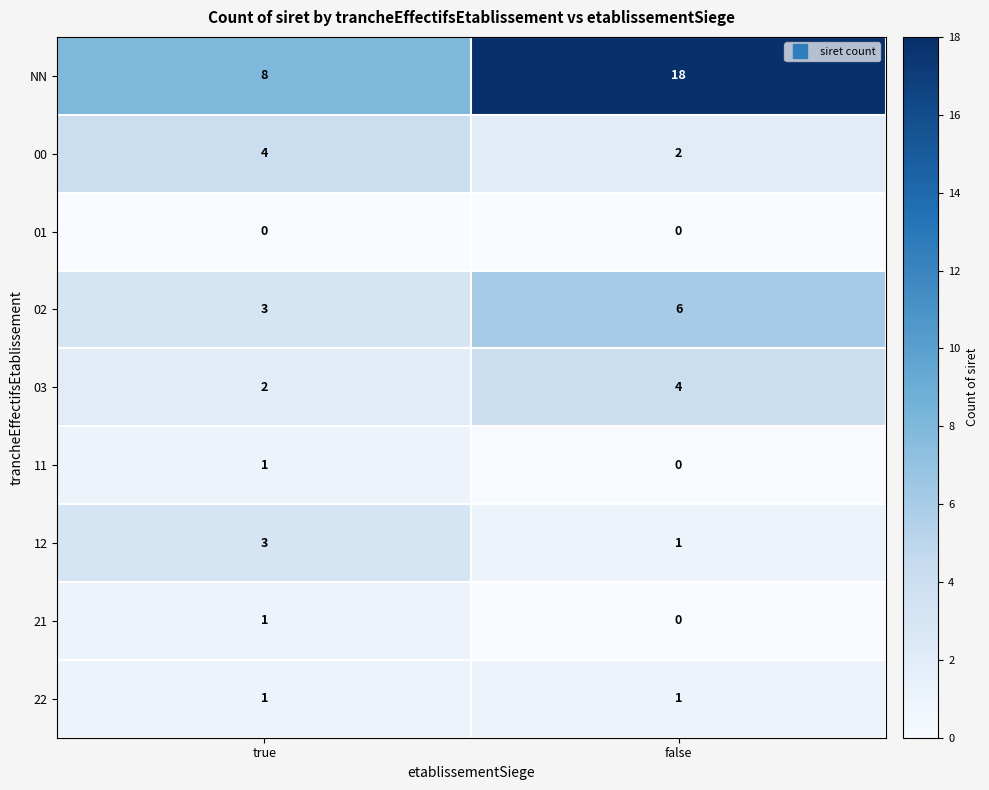

Which series has the largest total across all categories?

NN